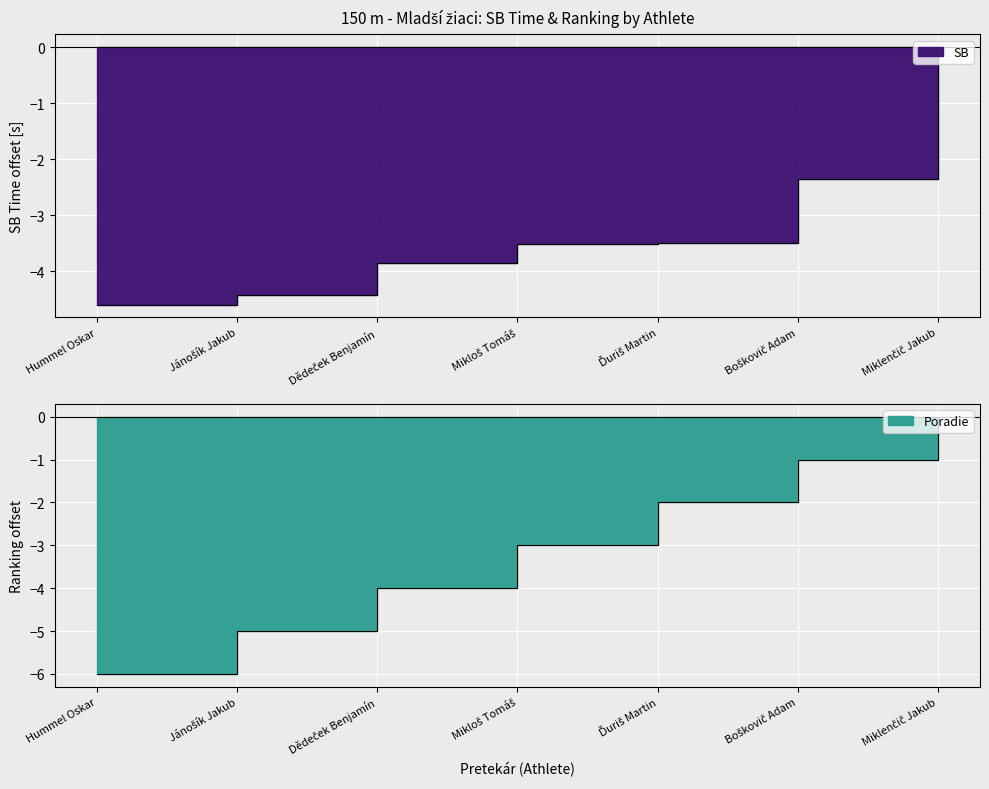

Does the chart display data point markers on the line(s)?

No